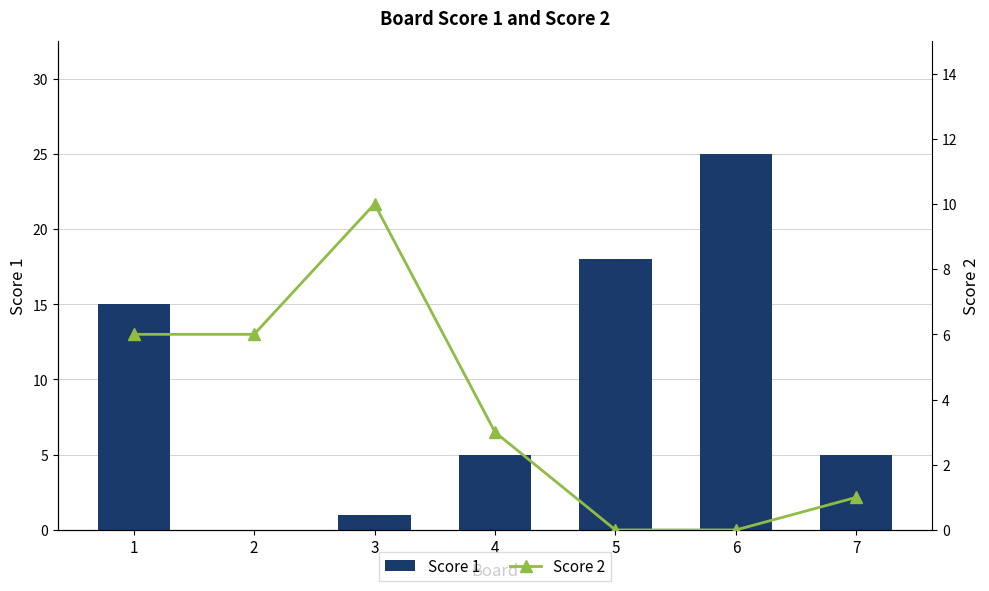

What are all the series names shown in the legend?

Score 1, Score 2